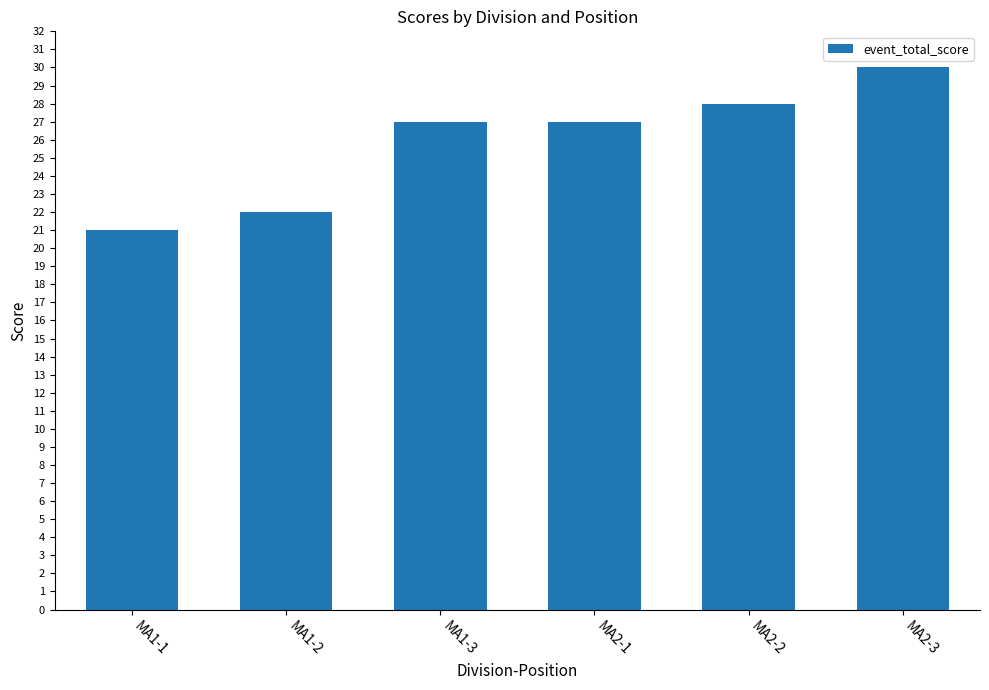

What is the smallest value displayed?

21